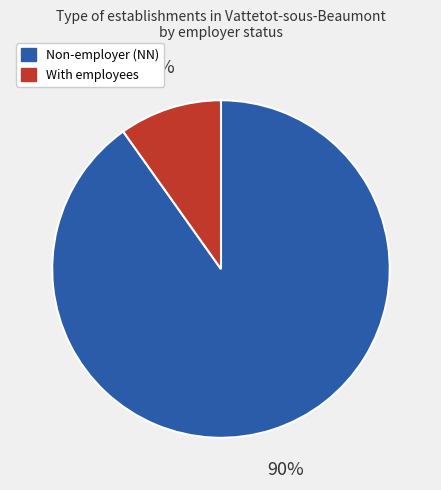

Is there any slice that represents more than half of the pie?

Yes